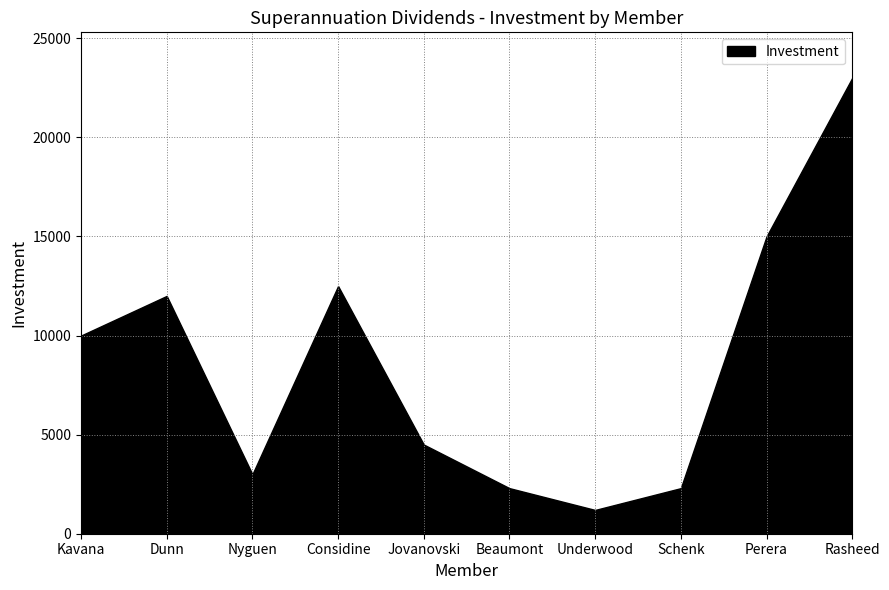

True or false: the data shows 1857 at Underwood.

False